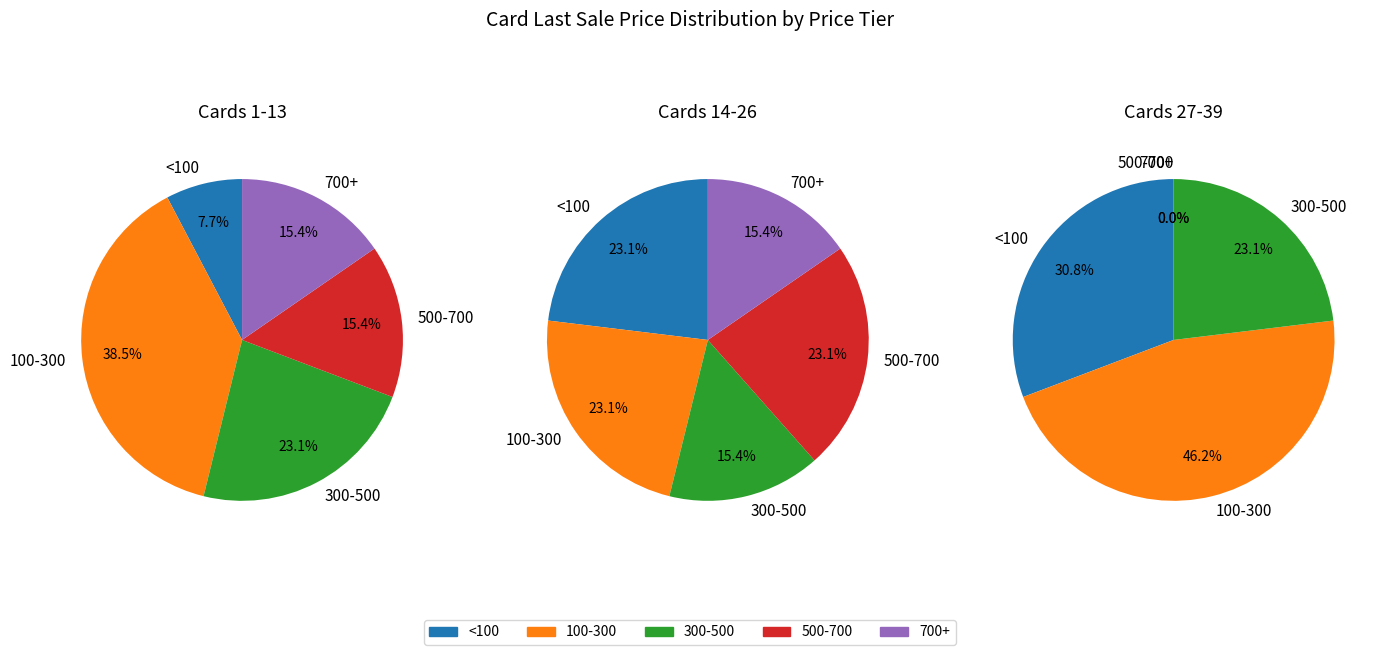

What percentage is the 1 slice, to the nearest percent?

21%